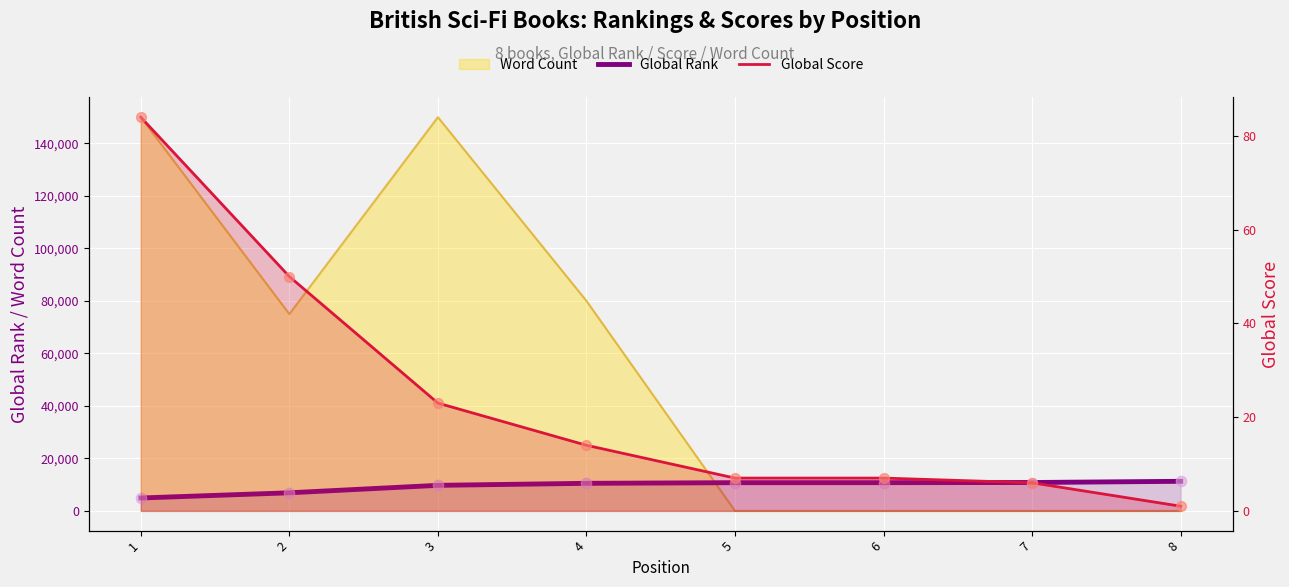

Which series has the largest Y range (max minus min)?

Global Rank